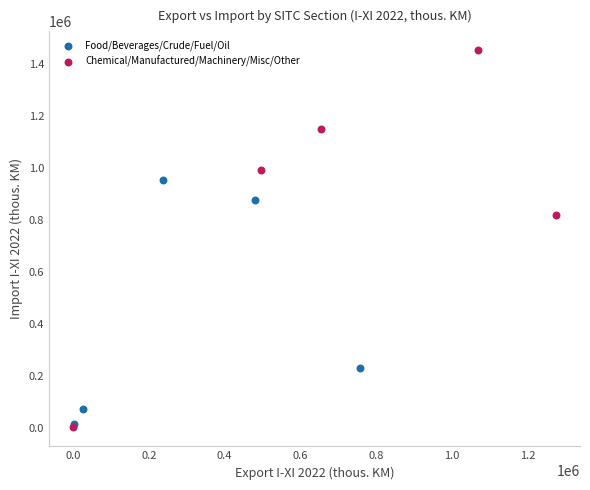

Which series contains the highest Y value?

Chemical/Manufactured/Machinery/Misc/Other